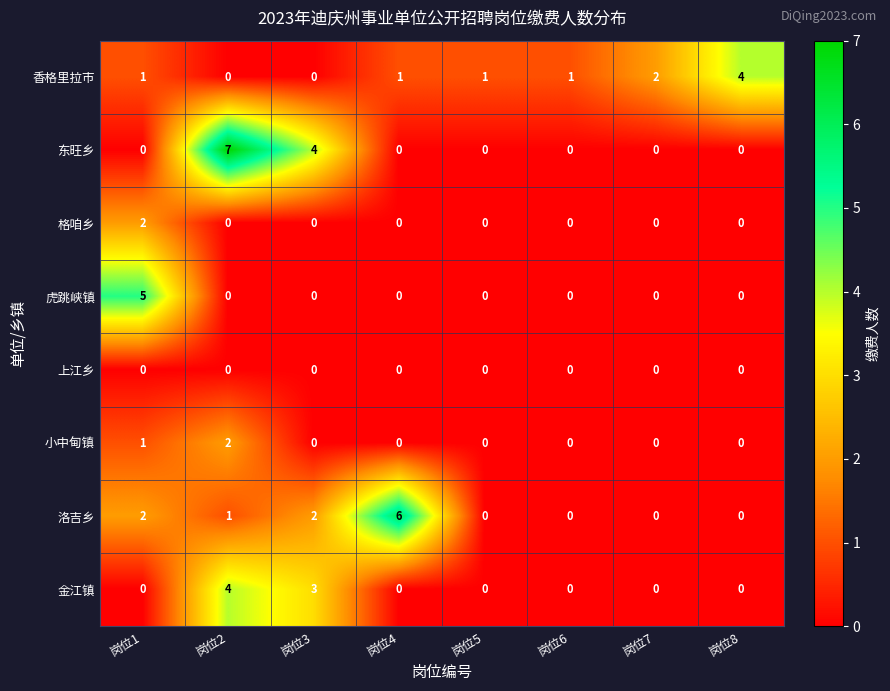

What is the spread (max minus min) of values at 岗位3?

4